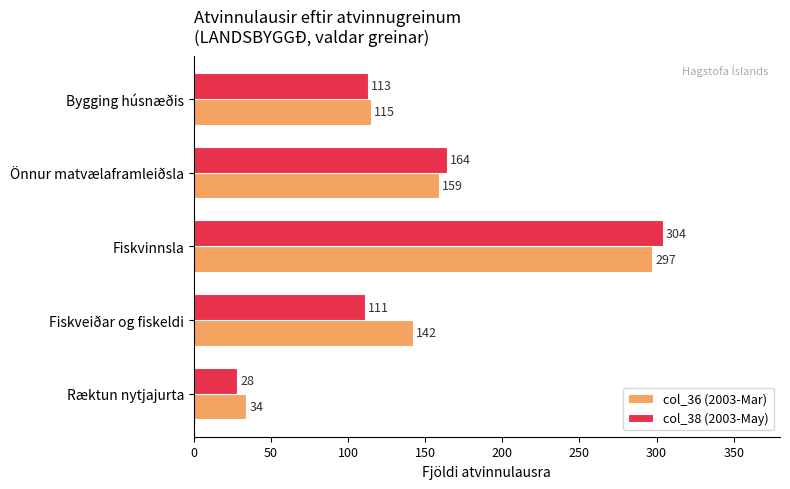

Which series has the largest range (max minus min)?

col_38 (2003-May)